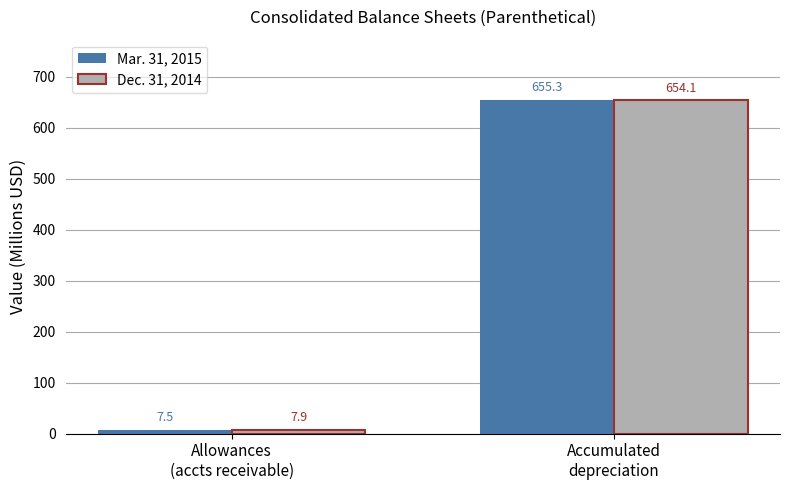

Does the chart contain stacked bars?

No